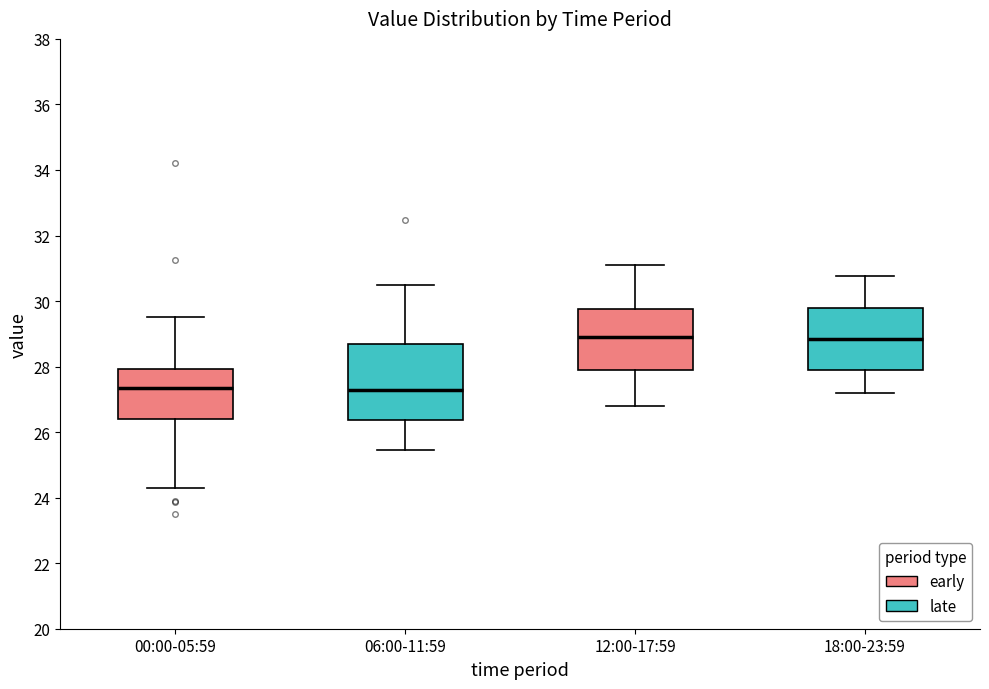

Reading left to right, transcribe this box plot: for each box, give where its median line is, the range the box spans, and where its two whiskers end, as read against the y-axis. The values are not printed on the chart, so give them approximately, as read against the axis.

00:00-05:59: median 27.4, box 26.4 to 28.0, whiskers 24.4 to 29.6
06:00-11:59: median 27.2, box 26.4 to 28.8, whiskers 25.4 to 30.6
12:00-17:59: median 29.0, box 28.0 to 29.8, whiskers 26.8 to 31.2
18:00-23:59: median 28.8, box 28.0 to 29.8, whiskers 27.2 to 30.8